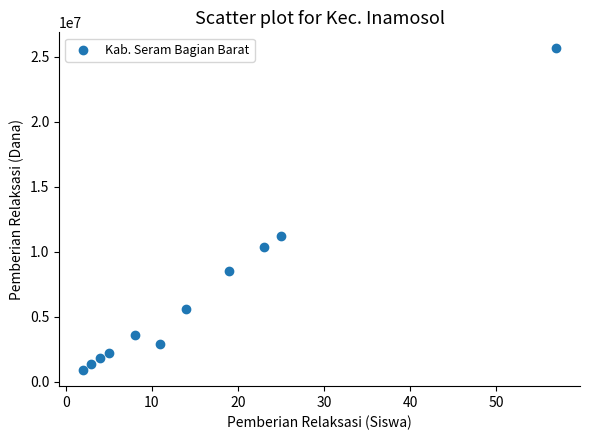

What Y value in the scatter plot is closest to 13275000?

11250000